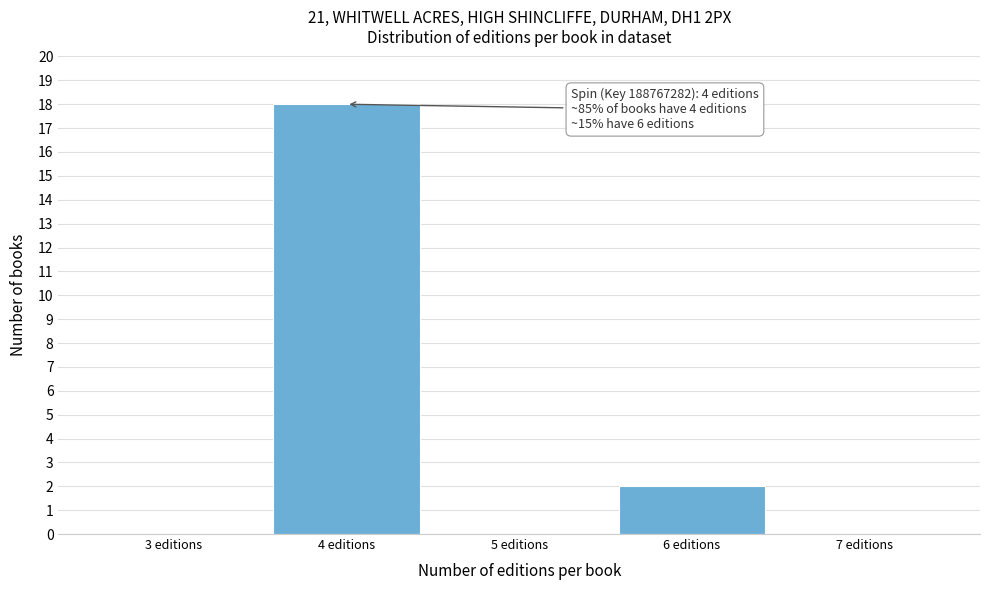

Reading left to right, list all the values displayed in this chart.

3 editions=0	4 editions=18	5 editions=0	6 editions=2	7 editions=0